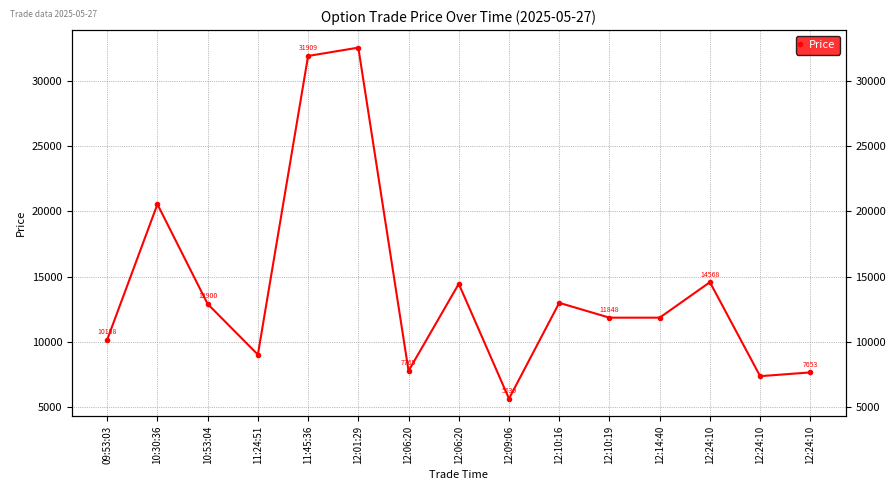

True or false: the data has more than 2 interior local peaks.

True